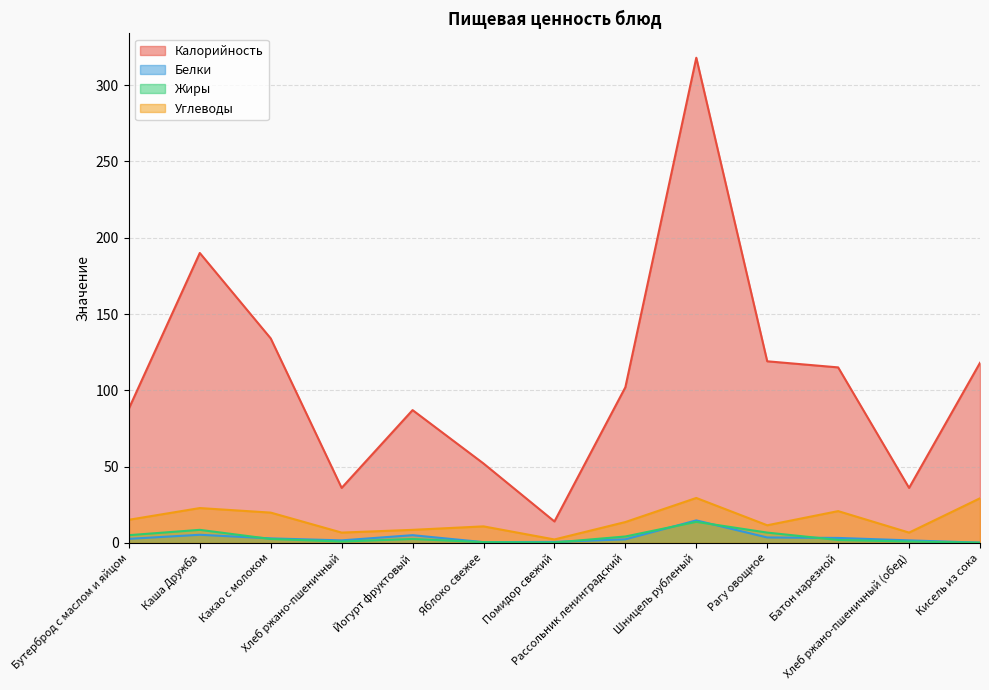

At which category does Калорийность reach its first local peak?

Каша Дружба